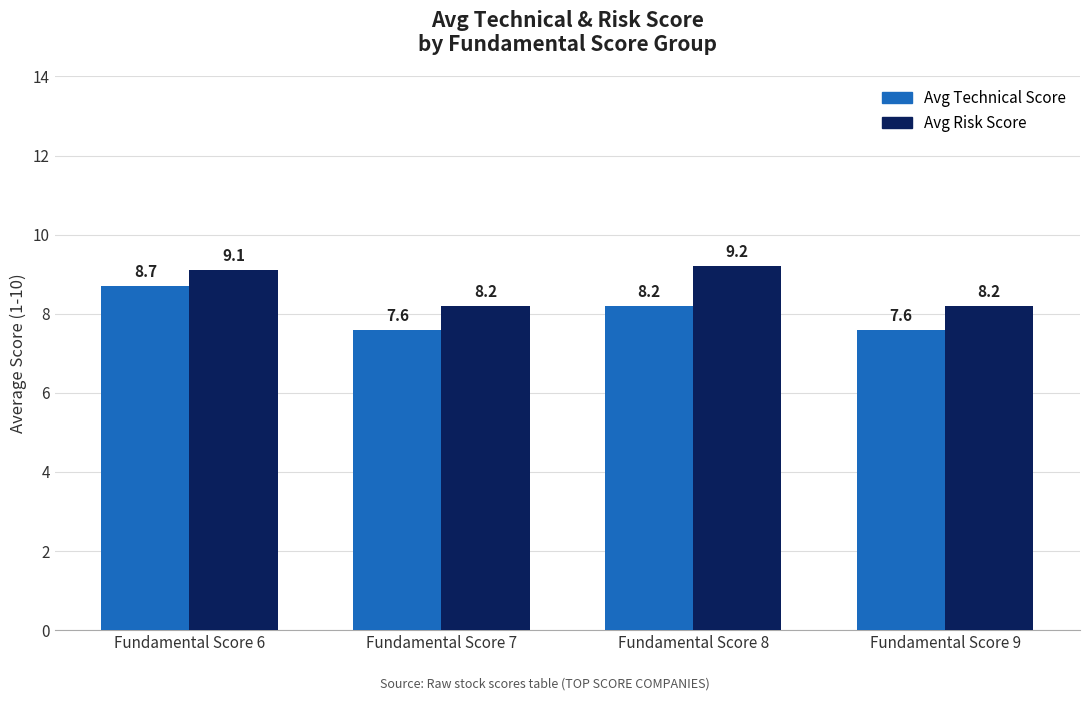

How many categories are shown in the chart?

4